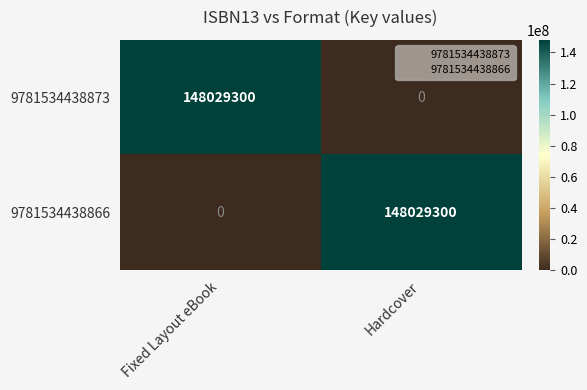

What is the difference between the maximum and minimum values in the 9781534438866 series?

148029300